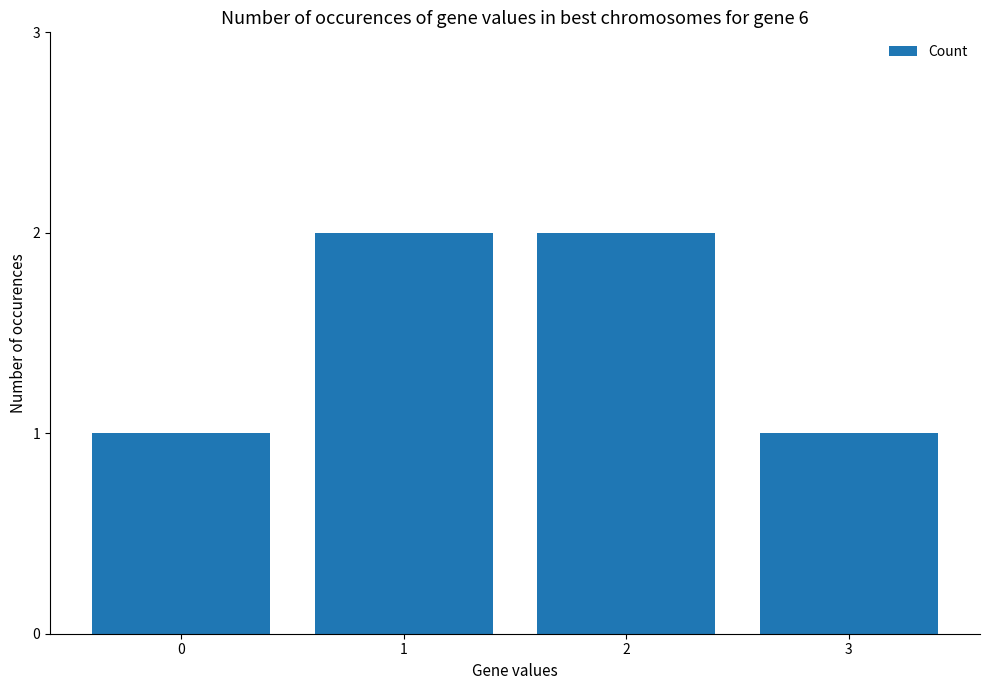

What is the maximum value shown in the chart?

2